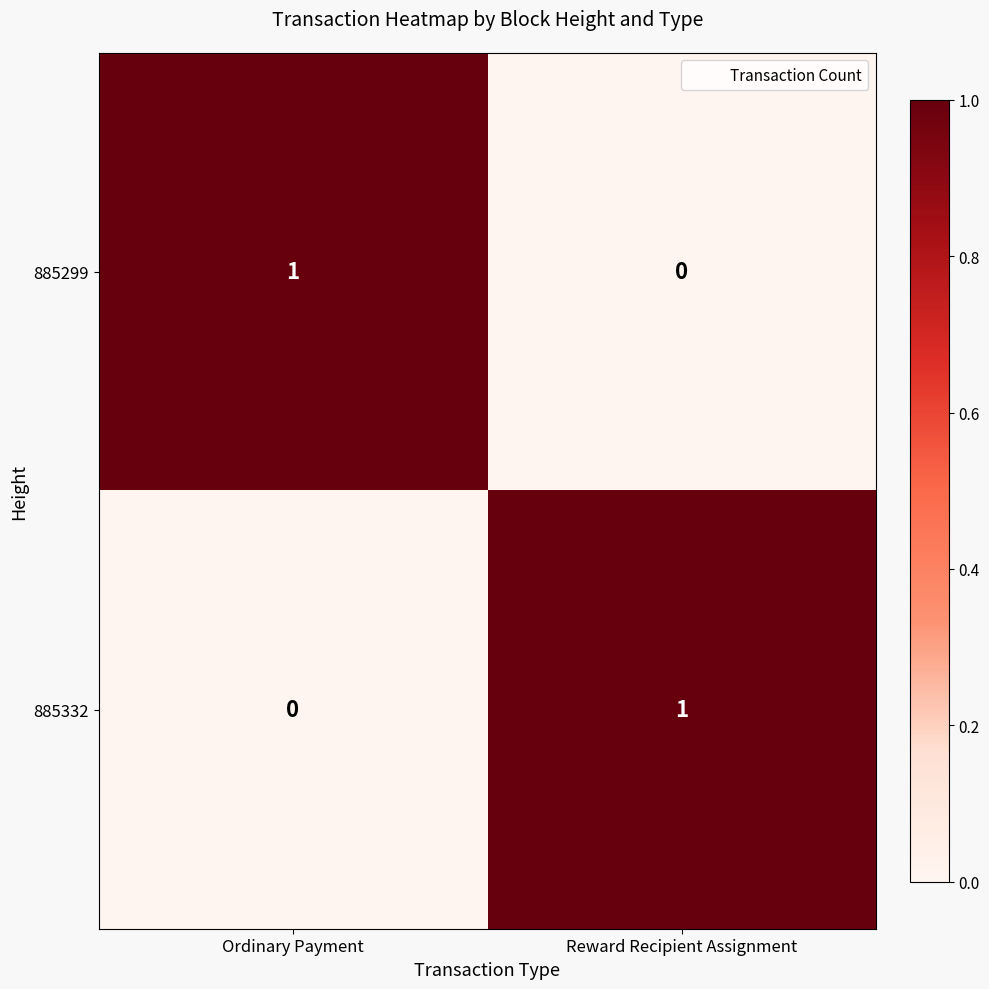

Where is 885332 nearest to the value 0?

Ordinary Payment